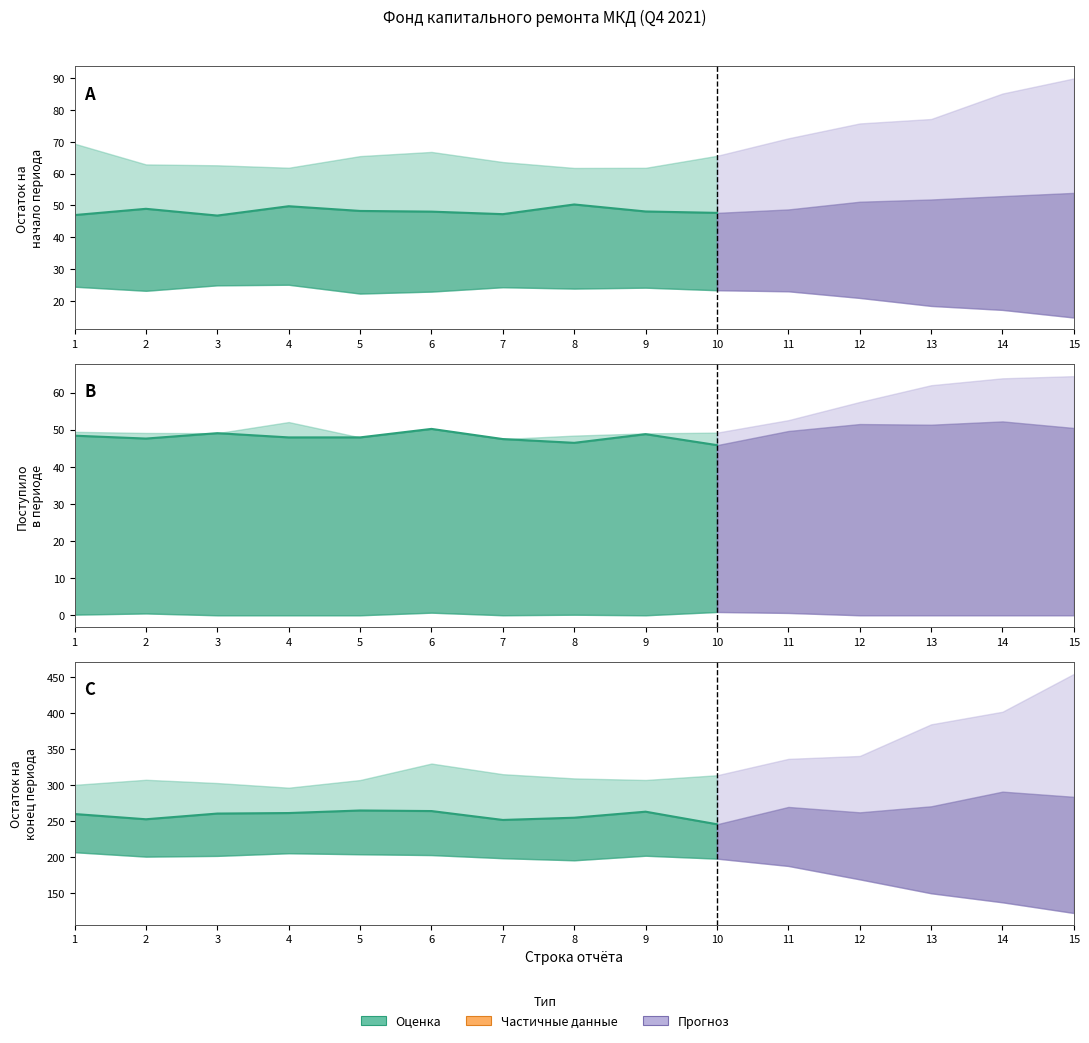

Which series changed the most between 7 and 8?

Остаток на начало